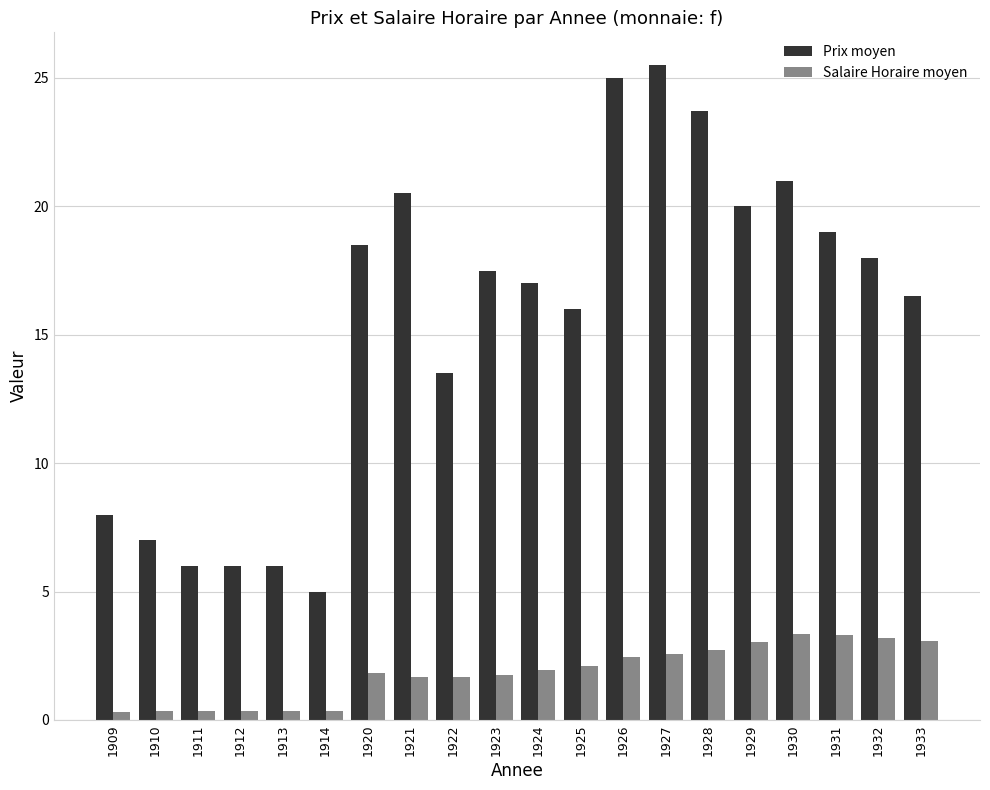

Which series has the largest range (max minus min)?

Prix moyen